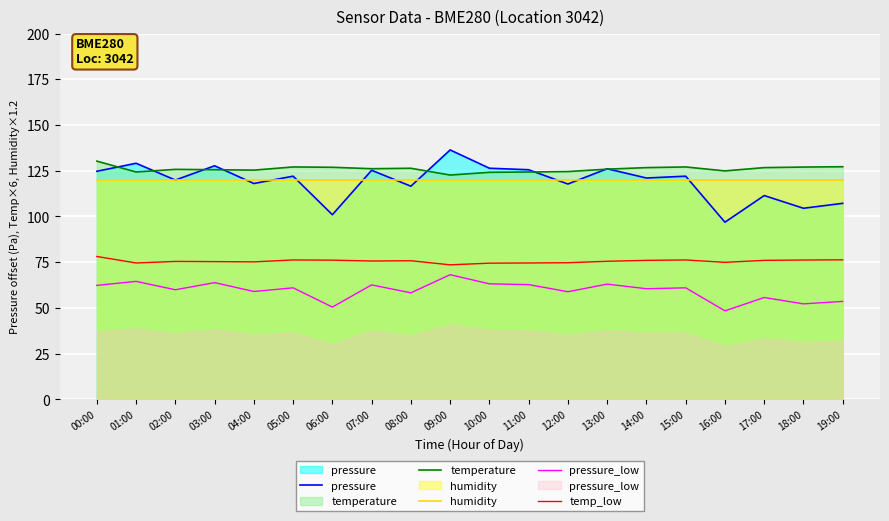

Reading left to right, extract all data points from this chart.

pressure: 00:00=124.7	01:00=129.1	02:00=119.9	03:00=127.7	04:00=118.0	05:00=122.0	06:00=101.0	07:00=125.2	08:00=116.6	09:00=136.4	10:00=126.4	11:00=125.6	12:00=117.8	13:00=126.1	14:00=121.0	15:00=122.0	16:00=96.9	17:00=111.4	18:00=104.5	19:00=107.2
temperature: 00:00=130.3	01:00=124.3	02:00=125.8	03:00=125.6	04:00=125.3	05:00=127.1	06:00=126.9	07:00=126.1	08:00=126.4	09:00=122.6	10:00=124.1	11:00=124.3	12:00=124.6	13:00=125.9	14:00=126.7	15:00=127.1	16:00=124.9	17:00=126.7	18:00=127.0	19:00=127.2
humidity: 00:00=120.0	01:00=120.0	02:00=120.0	03:00=120.0	04:00=120.0	05:00=120.0	06:00=120.0	07:00=120.0	08:00=120.0	09:00=120.0	10:00=120.0	11:00=120.0	12:00=120.0	13:00=120.0	14:00=120.0	15:00=120.0	16:00=120.0	17:00=120.0	18:00=120.0	19:00=120.0
pressure_low: 00:00=62.4	01:00=64.5	02:00=60.0	03:00=63.9	04:00=59.0	05:00=61.0	06:00=50.5	07:00=62.6	08:00=58.3	09:00=68.2	10:00=63.2	11:00=62.8	12:00=58.9	13:00=63.0	14:00=60.5	15:00=61.0	16:00=48.4	17:00=55.7	18:00=52.2	19:00=53.6
temp_low: 00:00=78.2	01:00=74.6	02:00=75.5	03:00=75.3	04:00=75.2	05:00=76.2	06:00=76.1	07:00=75.7	08:00=75.8	09:00=73.6	10:00=74.5	11:00=74.6	12:00=74.7	13:00=75.5	14:00=76.0	15:00=76.2	16:00=75.0	17:00=76.0	18:00=76.2	19:00=76.3